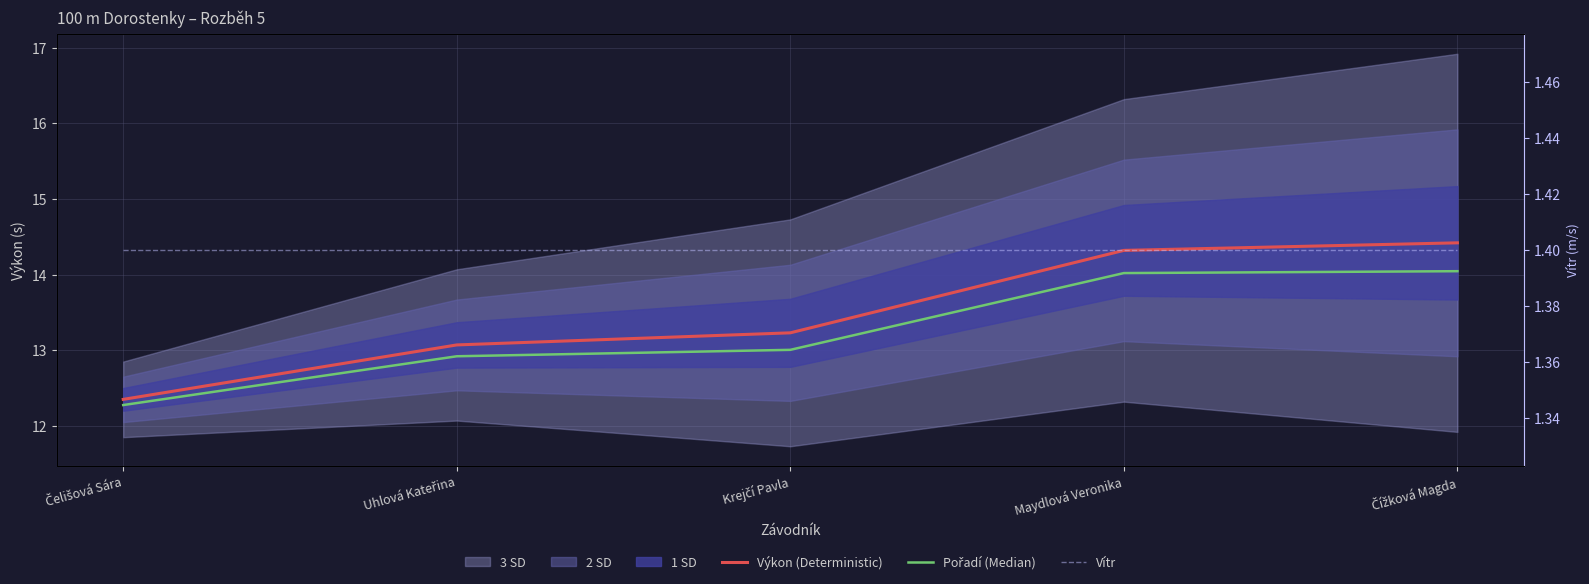

True or false: Vítr and Výkon (Deterministic) intersect in this chart.

False